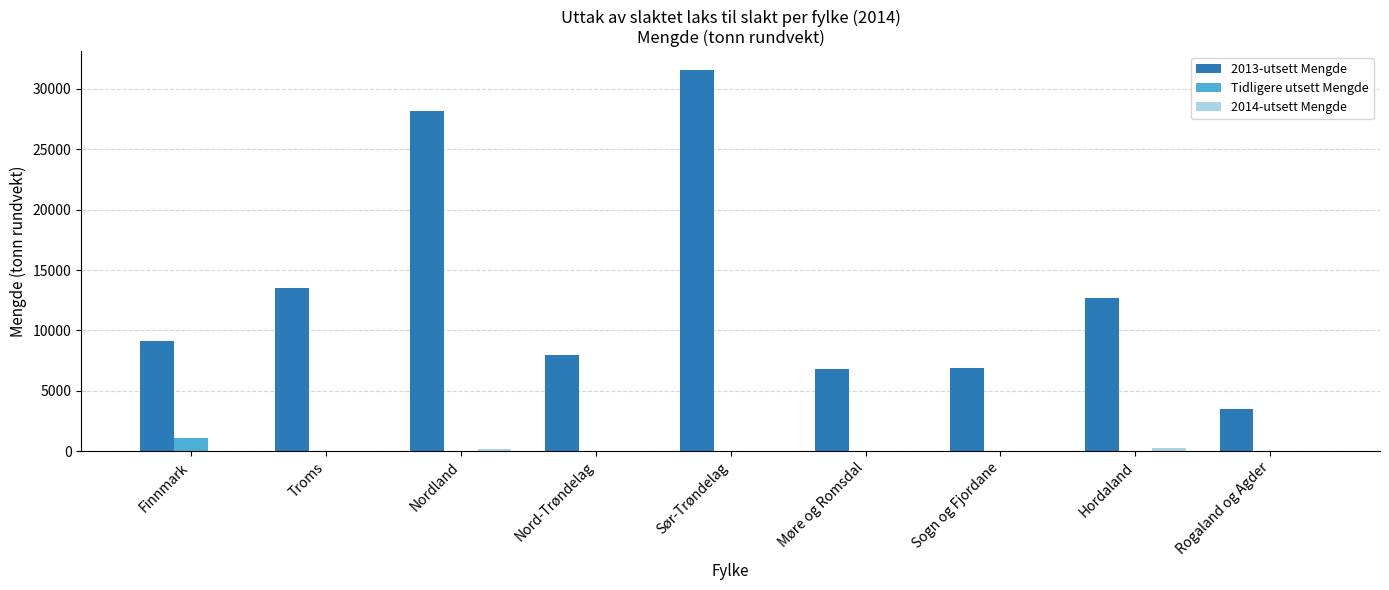

How many groups of bars are there?

9